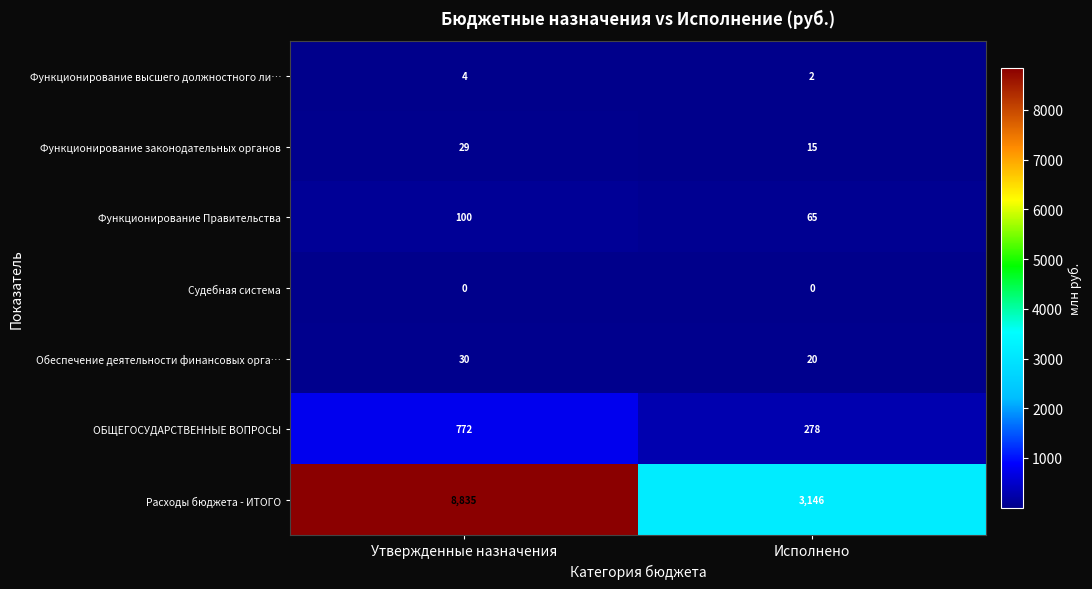

Which series has the largest total across all categories?

Расходы бюджета - ИТОГО